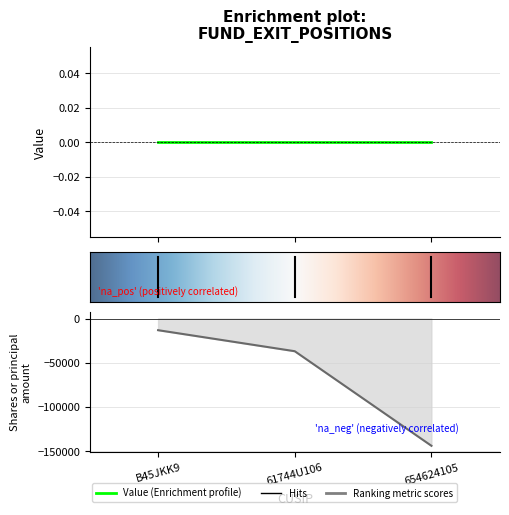

How many values are between -143995 and -13206?

3